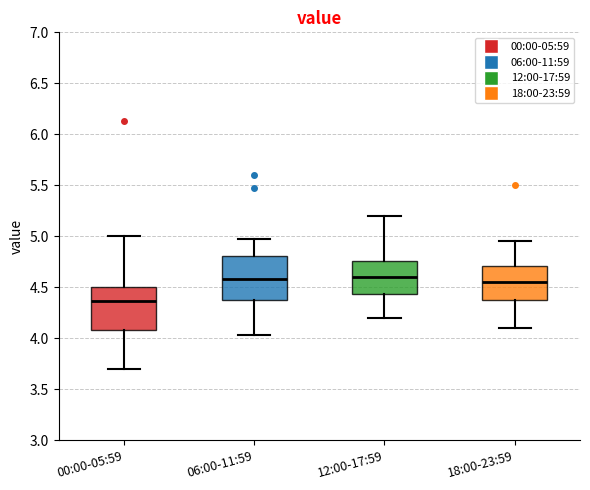

Where does the lower whisker of the box for 06:00-11:59 end on the y-axis? The values are not printed on the chart, so give them approximately, as read against the axis.

4.05